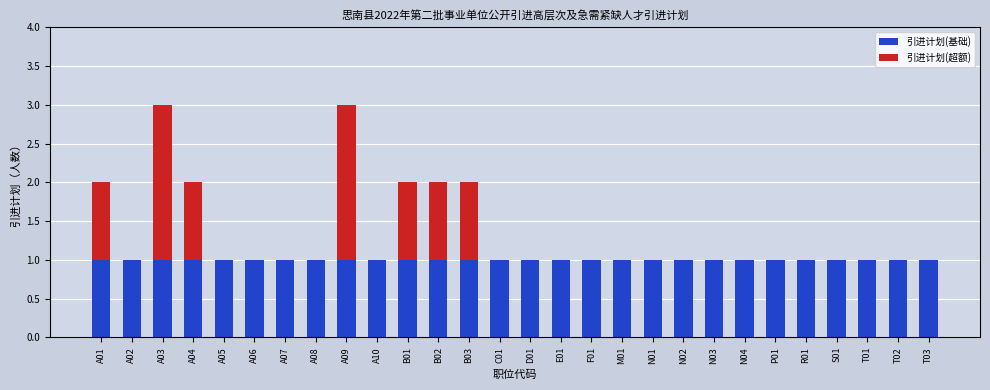

How many distinct data groups are displayed?

2